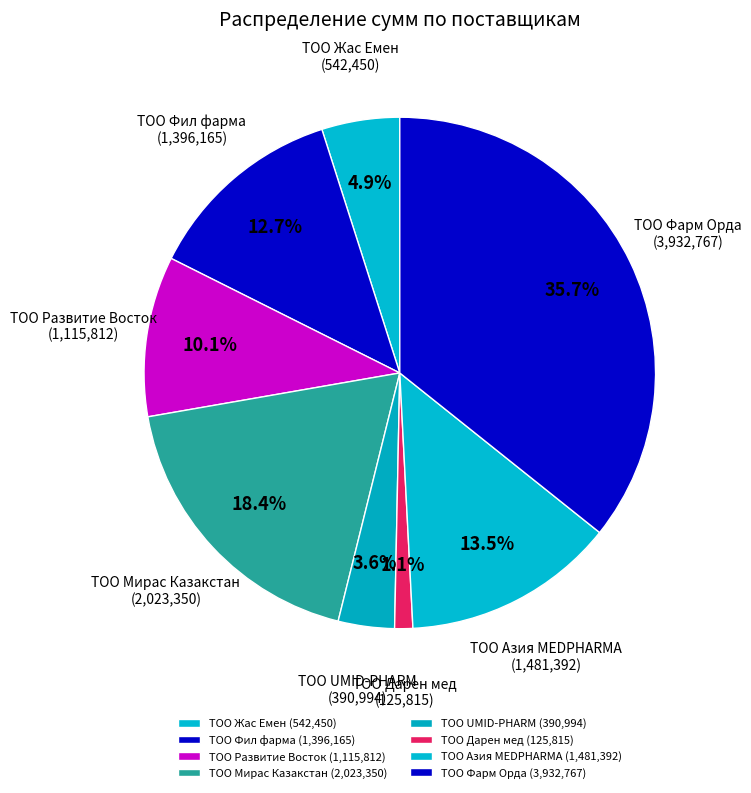

Is there any slice that represents more than half of the pie?

No